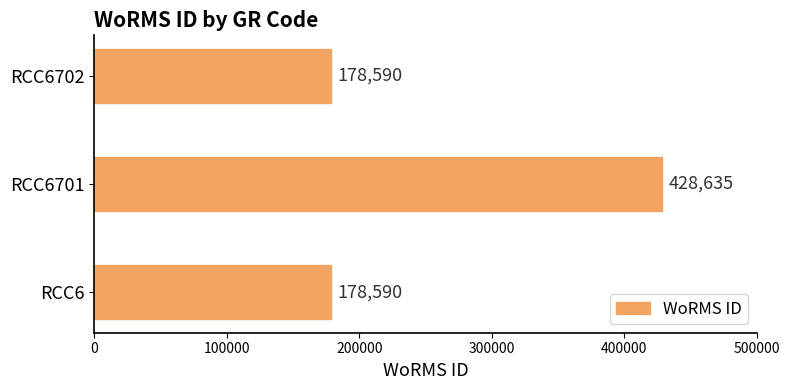

What is the smallest value displayed?

178590